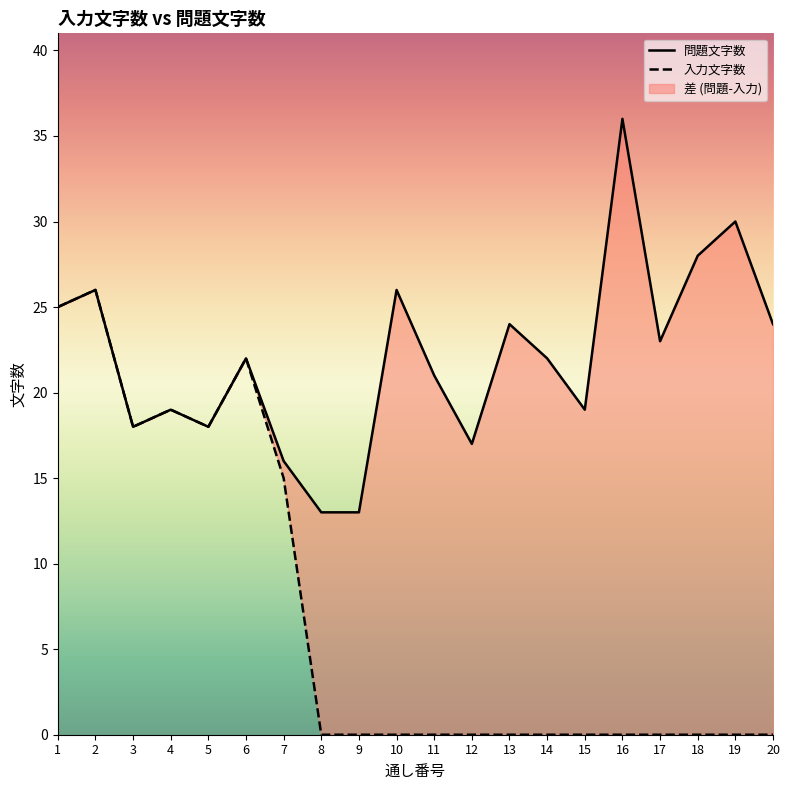

Is the value of 問題文字数 at 11 greater than the value of 入力文字数 at 8?

Yes